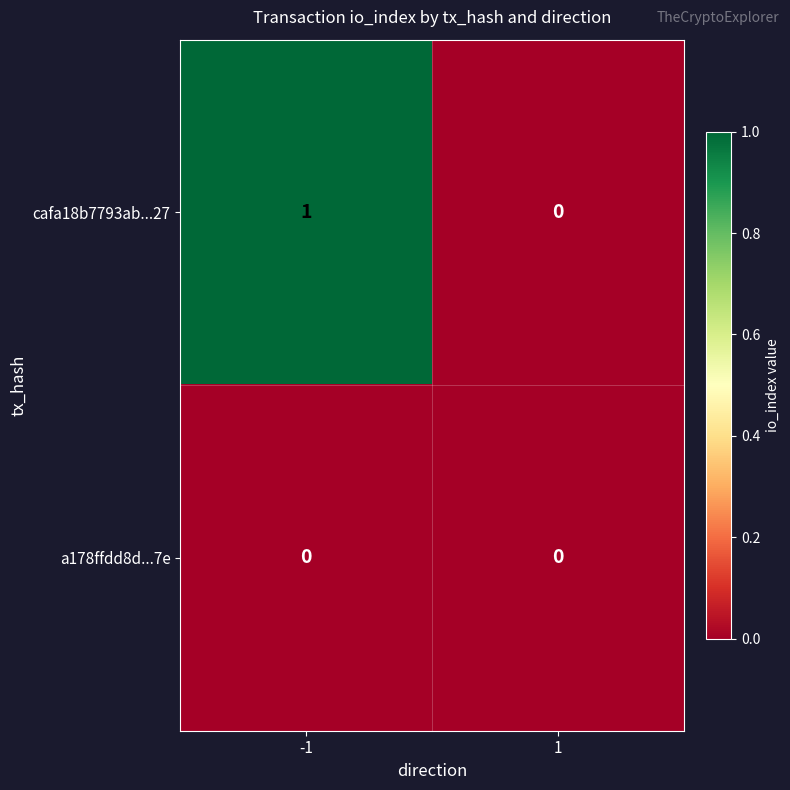

Which series has the largest total across all categories?

cafa18b7793ab...27